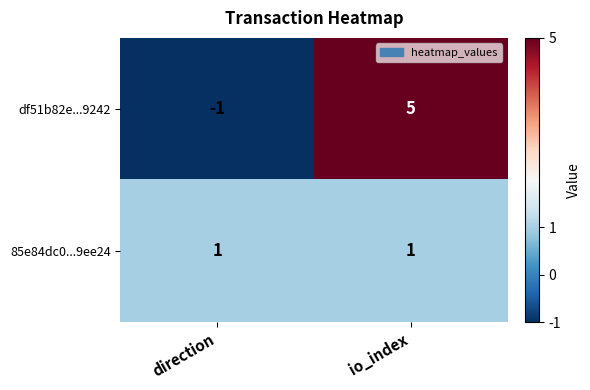

At which category is the sum across all series the highest?

io_index